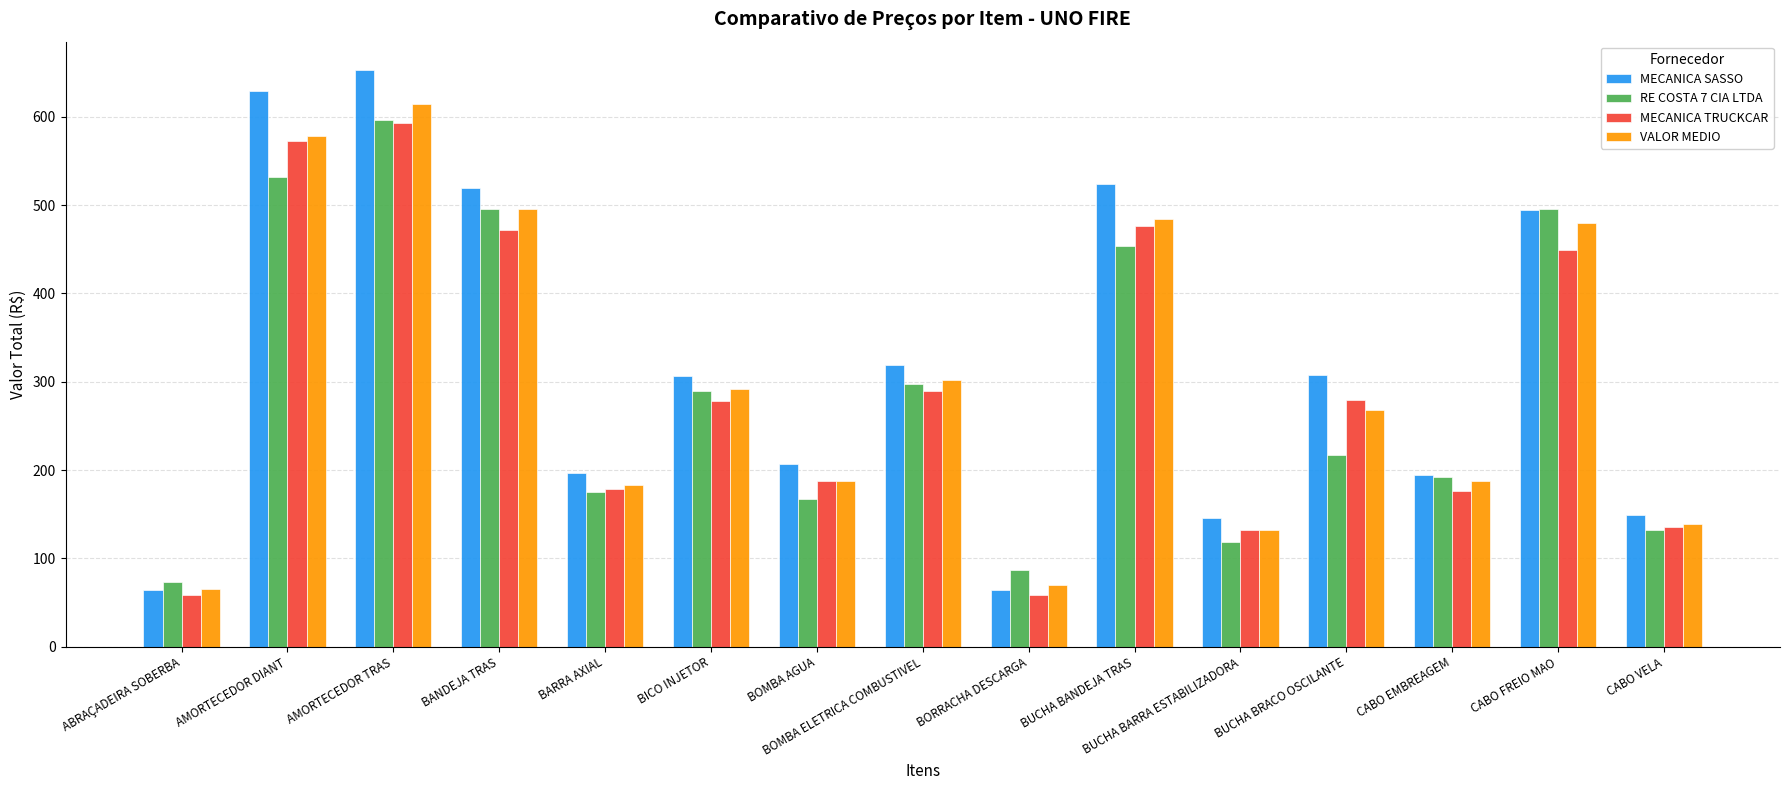

What is the difference between the maximum and minimum values in the VALOR MEDIO series?

549.1